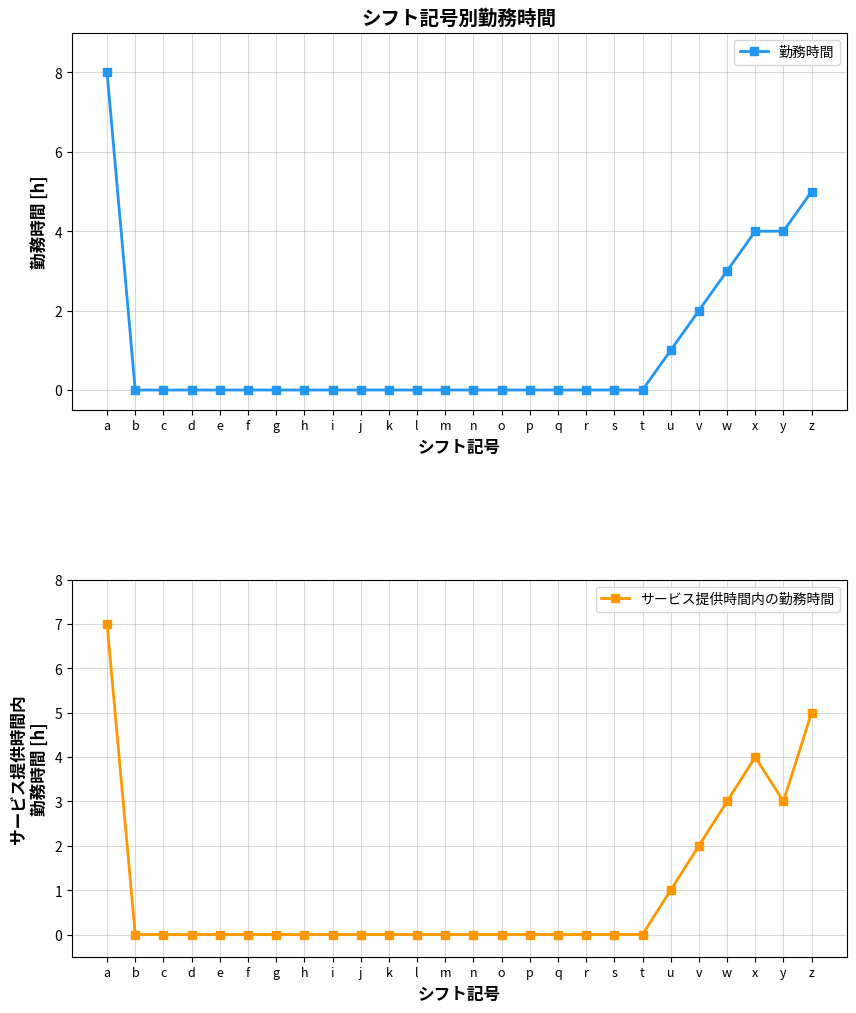

Which series changed the most between h and v?

勤務時間